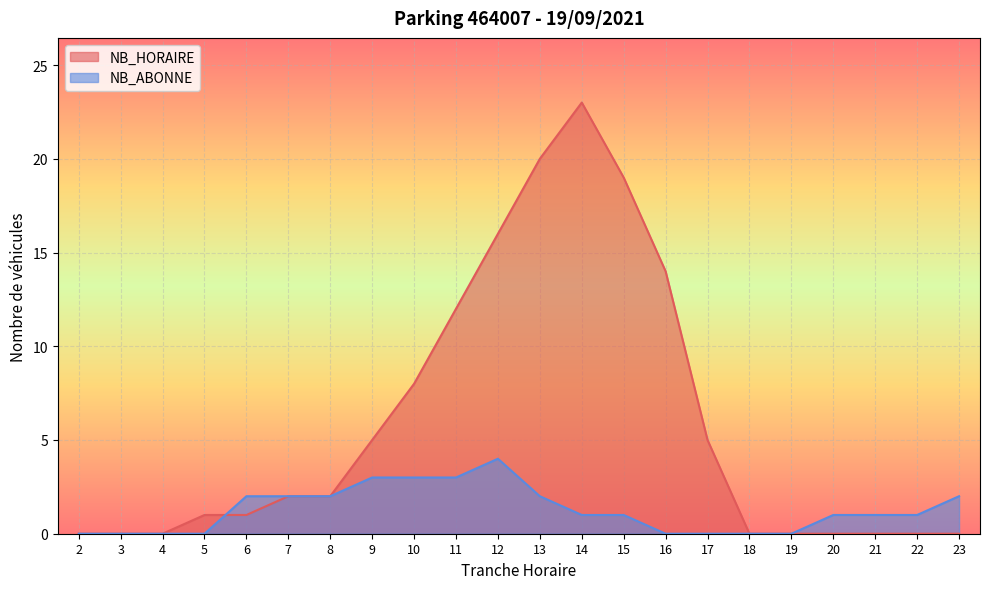

List the series in order of their overall mean, lowest first.

NB_ABONNE, NB_HORAIRE